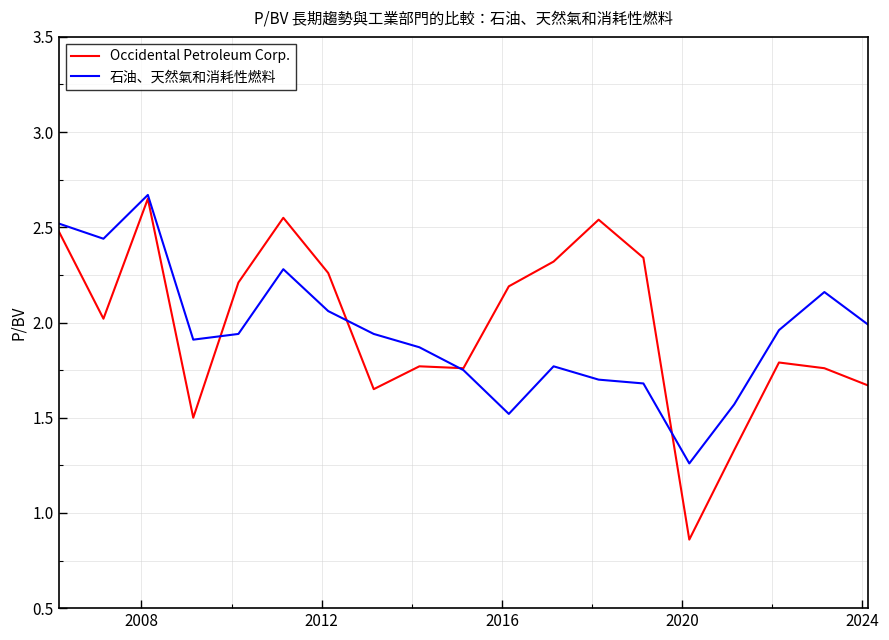

Which series has the largest range (max minus min)?

Occidental Petroleum Corp.